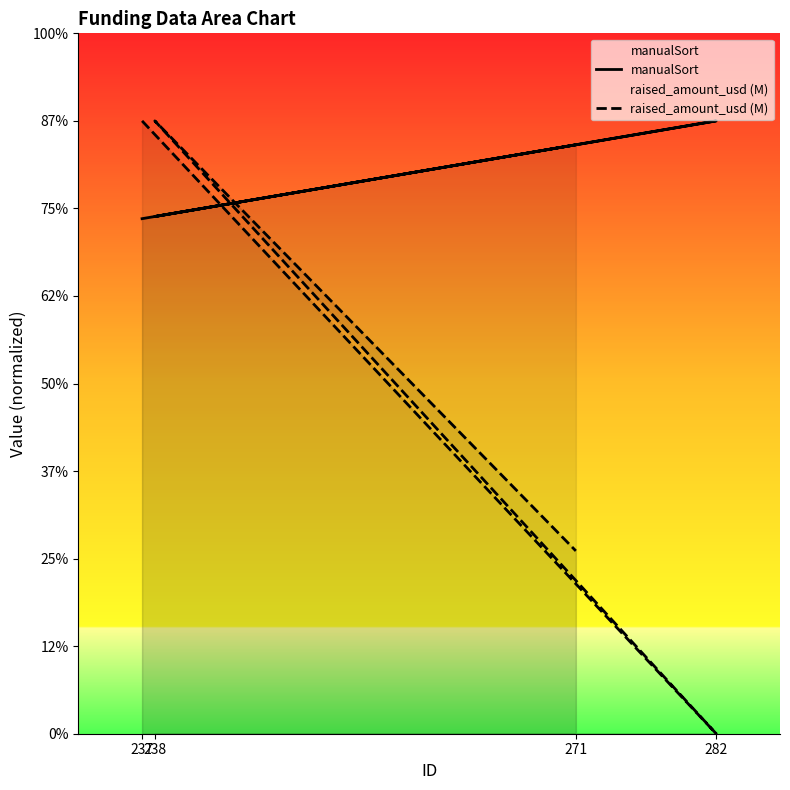

Which series has the largest total across all categories?

manualSort